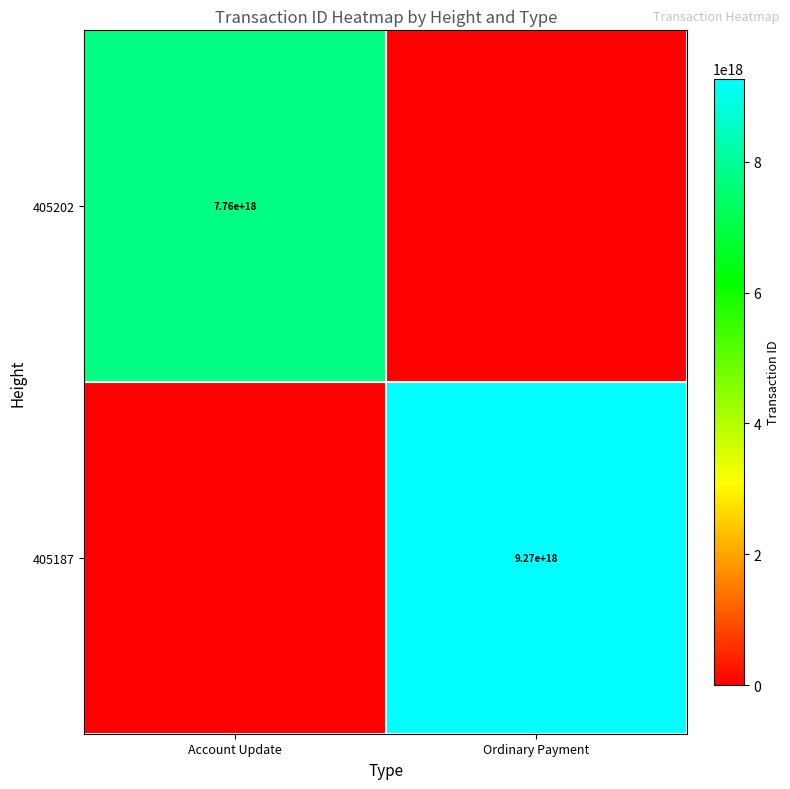

The 405187 series shows 13262933028062830592 at Ordinary Payment. True or false?

False